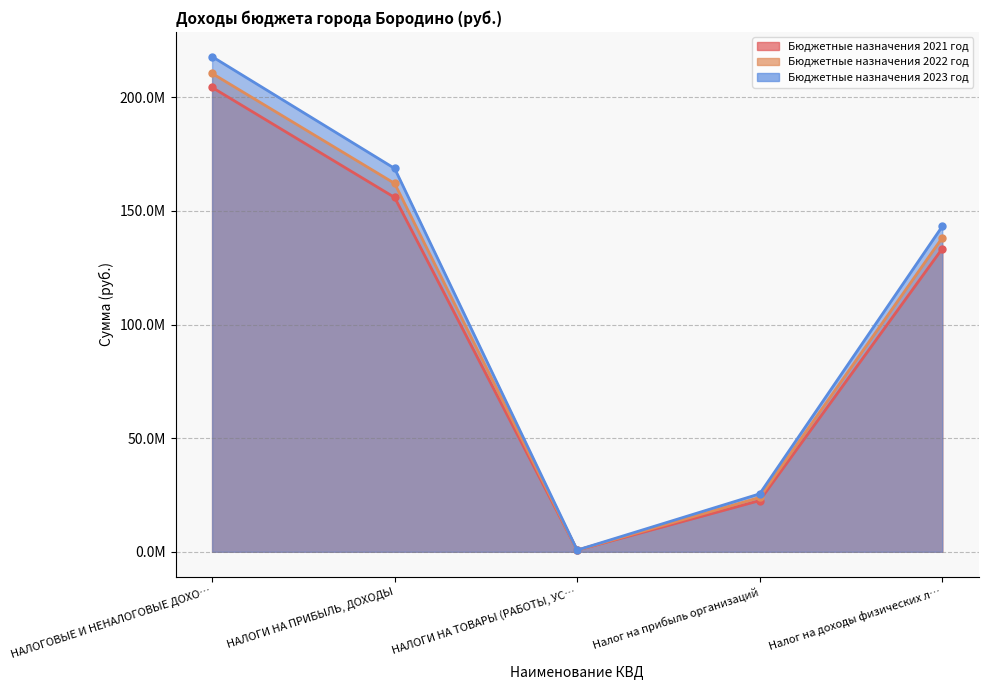

Is it true that Бюджетные назначения 2021 год equals 11105900.4 at Налог на прибыль организаций?

False